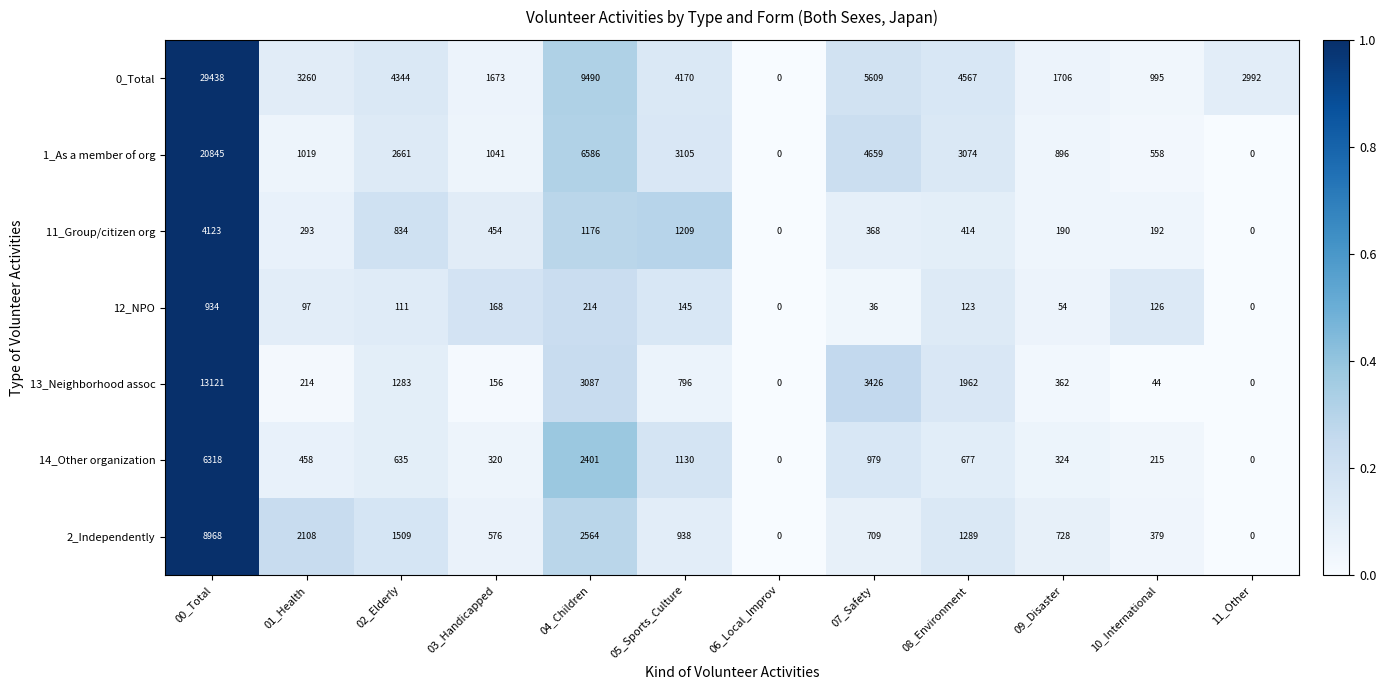

What is the average value of the 1_As a member of org series?

3704